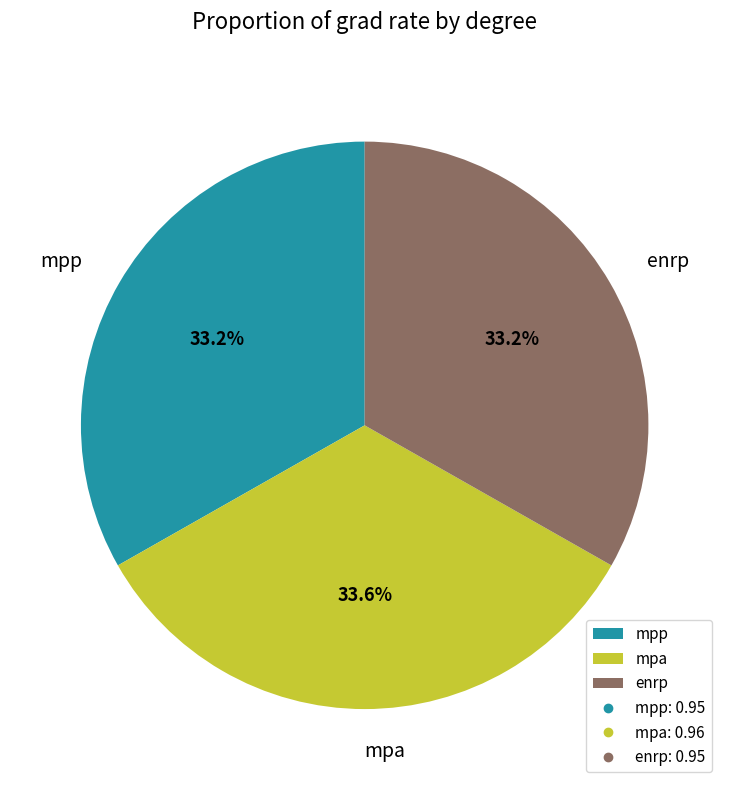

What percentage is NOT represented by enrp?

66.8%